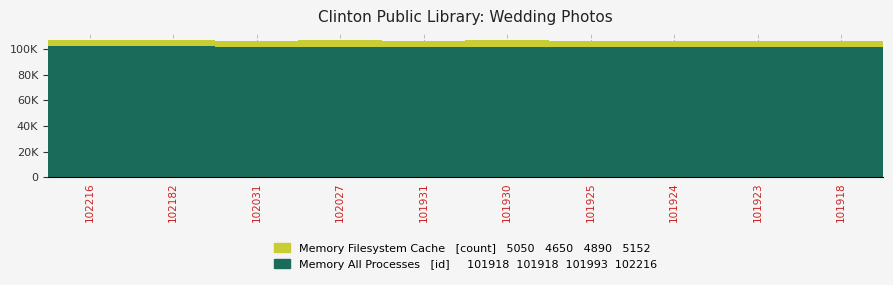

At which category is the sum across all series the highest?

102182